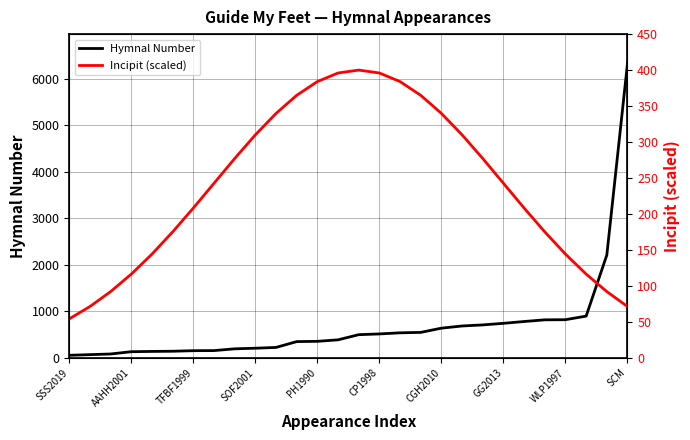

True or false: Hymnal Number has a value of 637 at CGH2010.

True